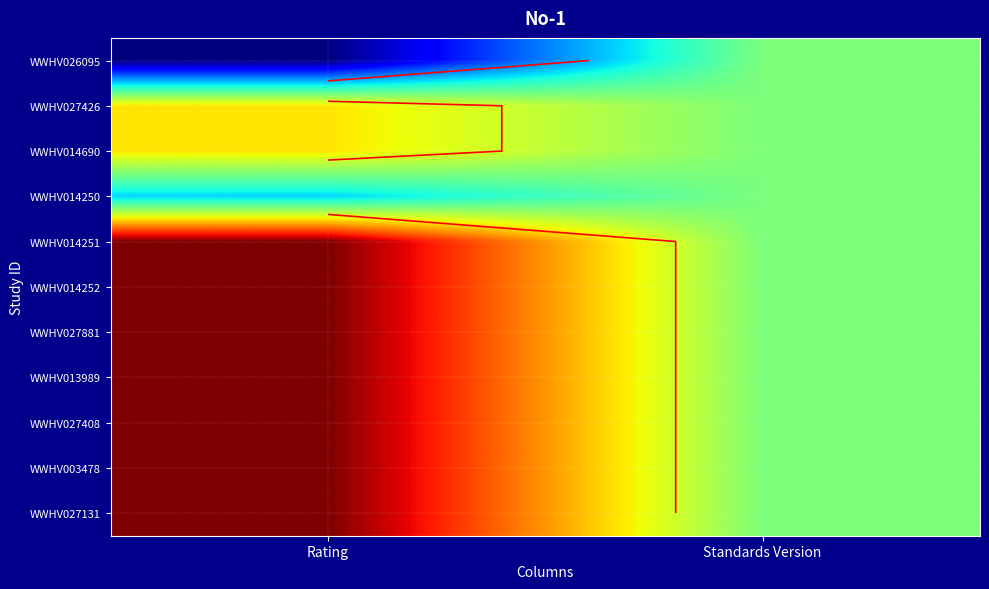

What is the approximate value of WWHV027408 at Standards Version?

0.5